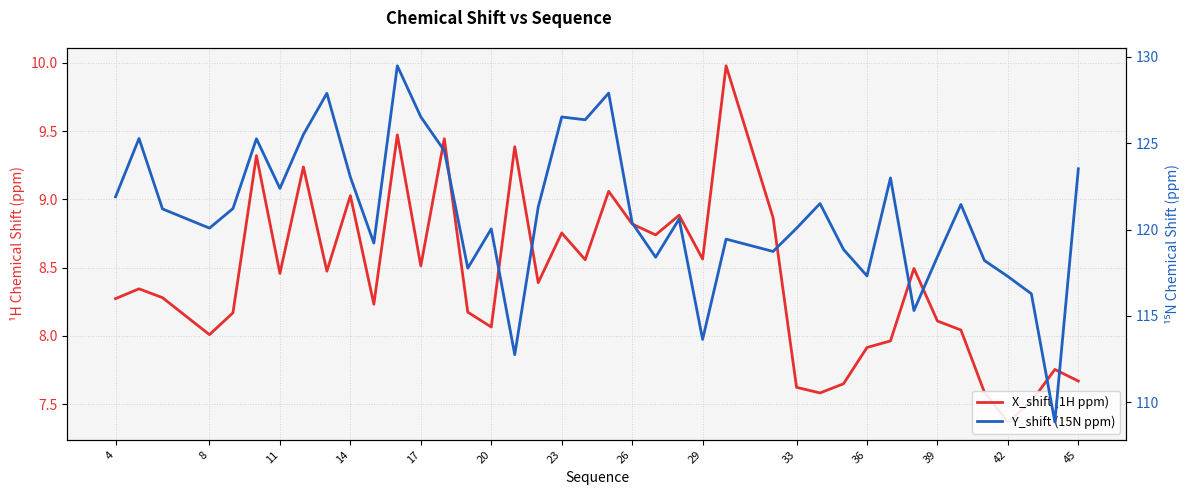

Is the value of Y_shift (15N ppm) at 19 greater than the value of X_shift (1H ppm) at 14?

Yes